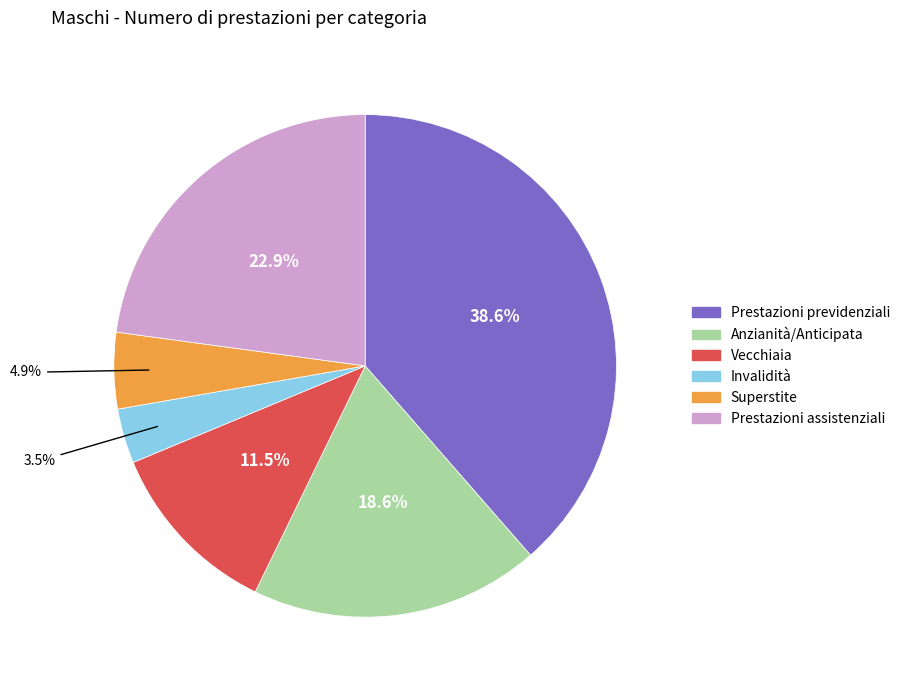

Rank the categories by value from lowest to highest.

Invalidità, Superstite, Vecchiaia, Anzianità/Anticipata, Prestazioni assistenziali, Prestazioni previdenziali